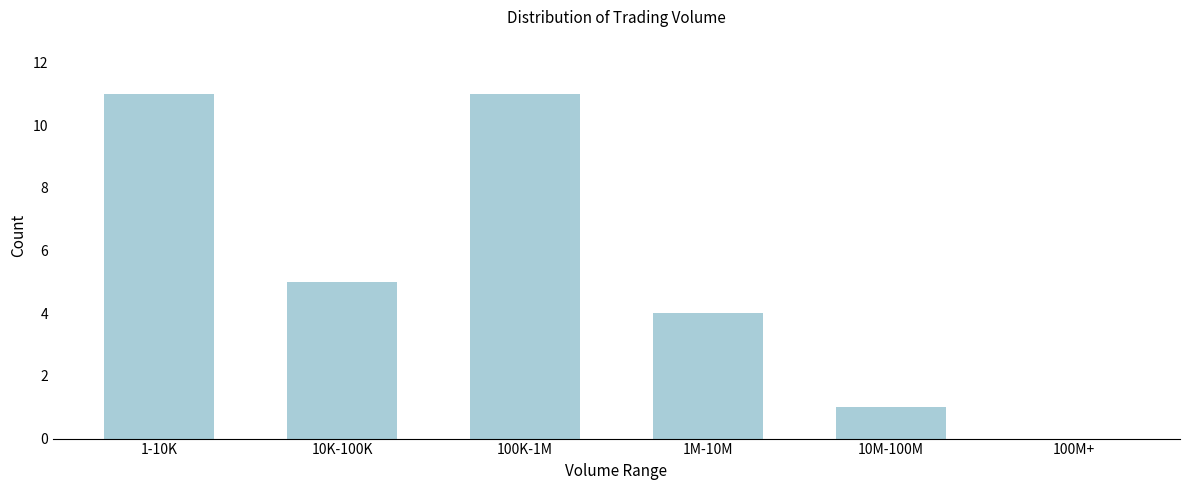

Reading left to right, transcribe all the data shown in this chart.

1-10K=11	10K-100K=5	100K-1M=11	1M-10M=4	10M-100M=1	100M+=0